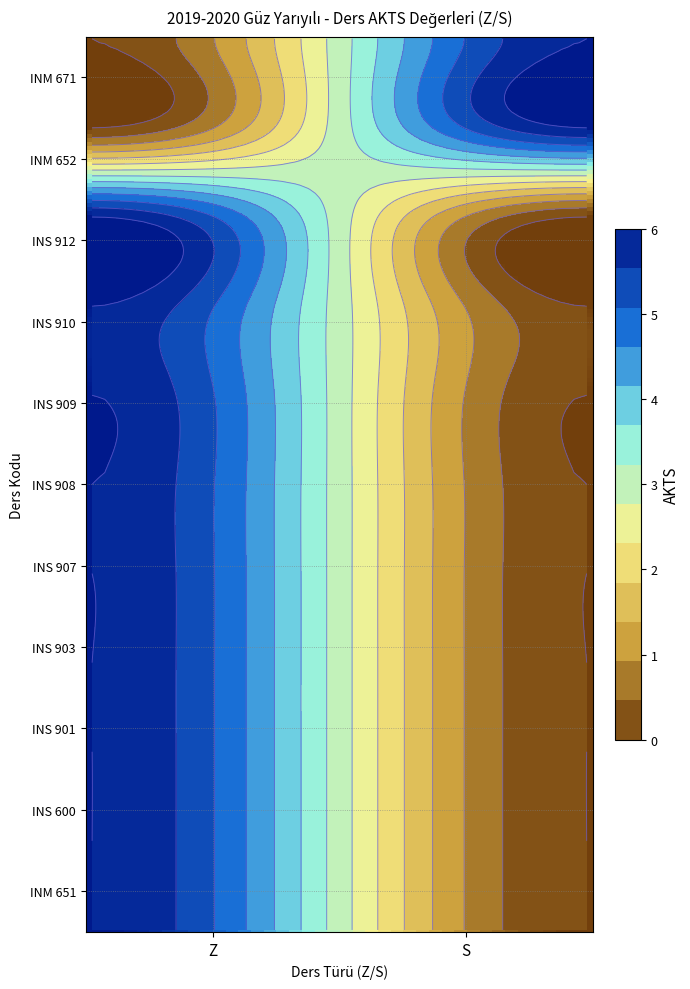

What is the average value of the INS 908 series?

3